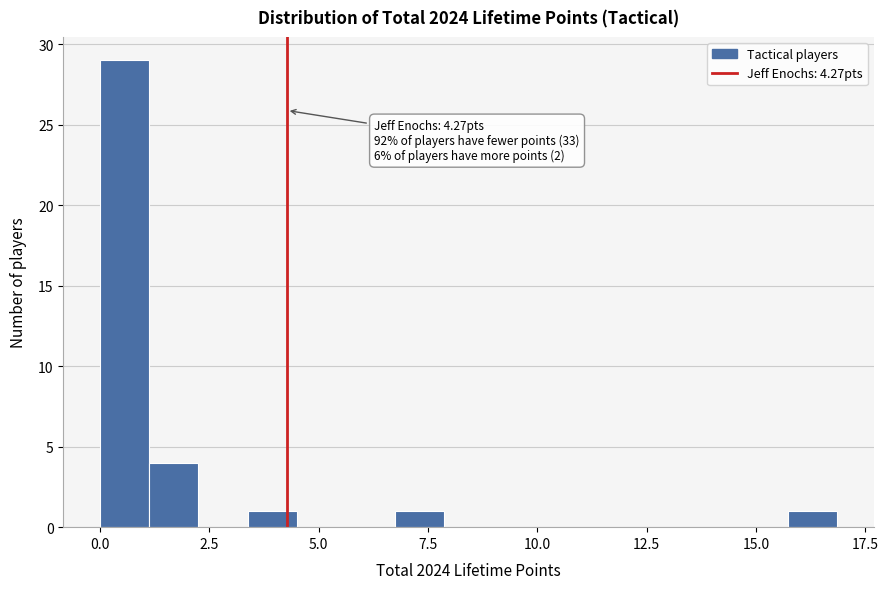

Read against the x-axis, roughly where is the centre of the tallest bar?

0.5